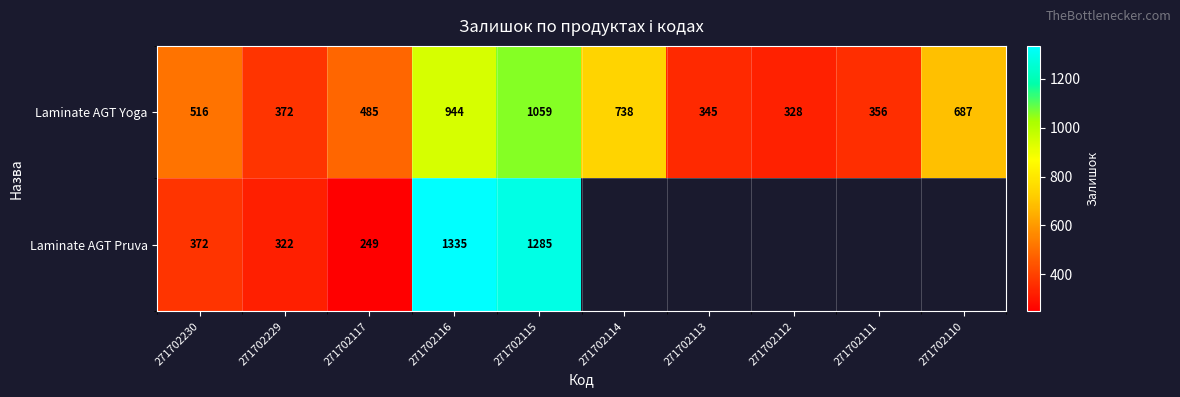

List the labels in order of Laminate AGT Yoga value, smallest first.

271702112, 271702113, 271702111, 271702229, 271702117, 271702230, 271702110, 271702114, 271702116, 271702115